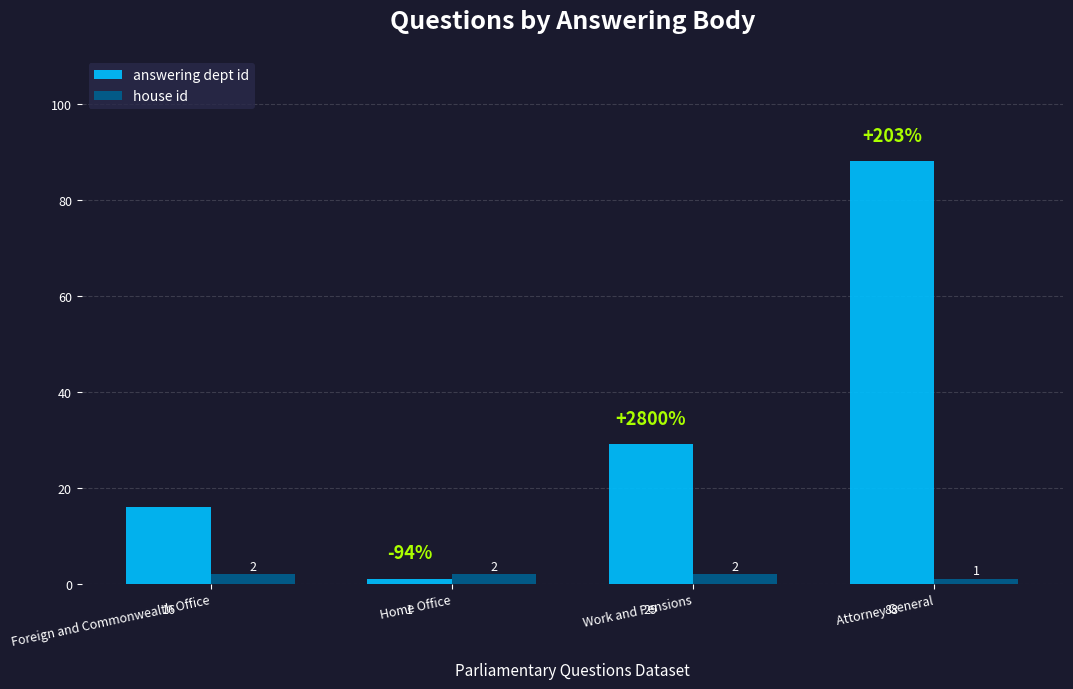

How many values in the house id series are below 2?

1